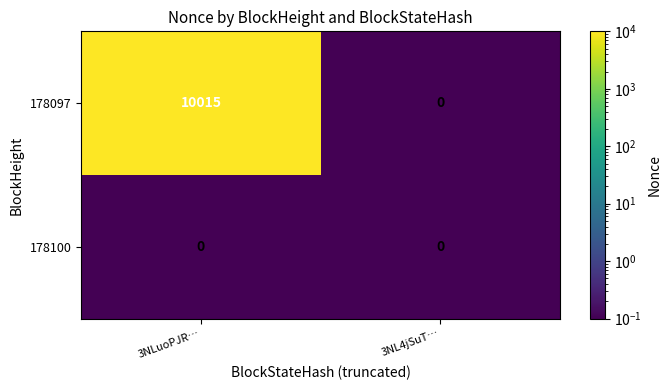

Which series has the largest range (max minus min)?

178097